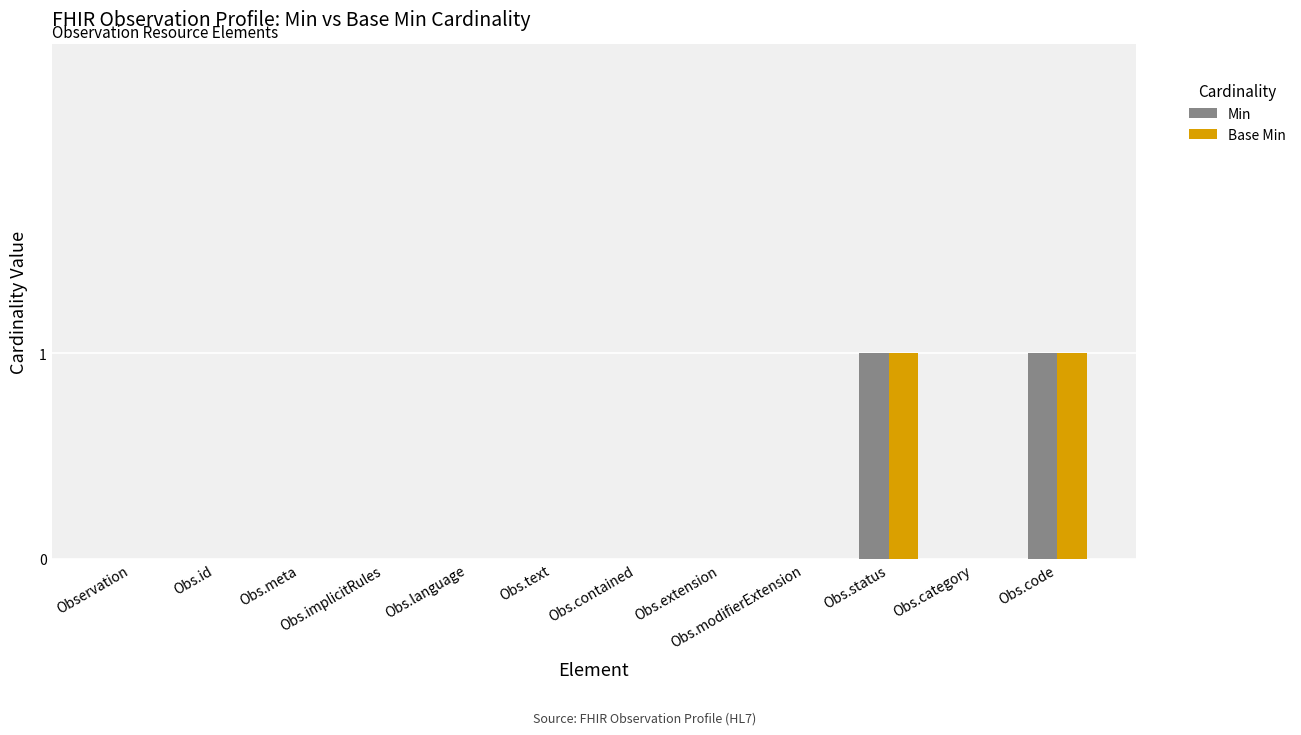

The Base Min series shows -1 at Obs.contained. True or false?

False